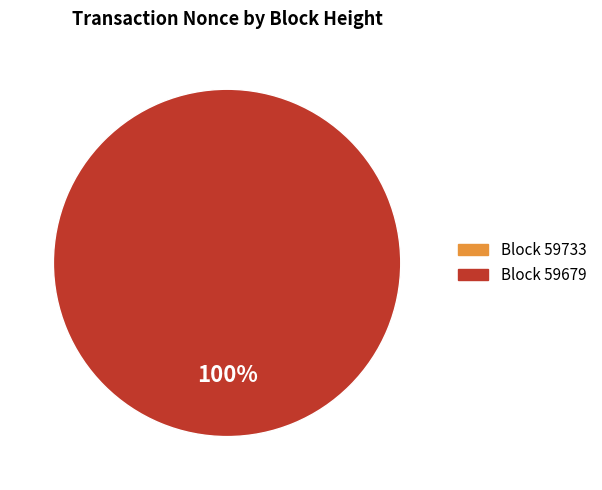

Which slice is the smallest?

59733